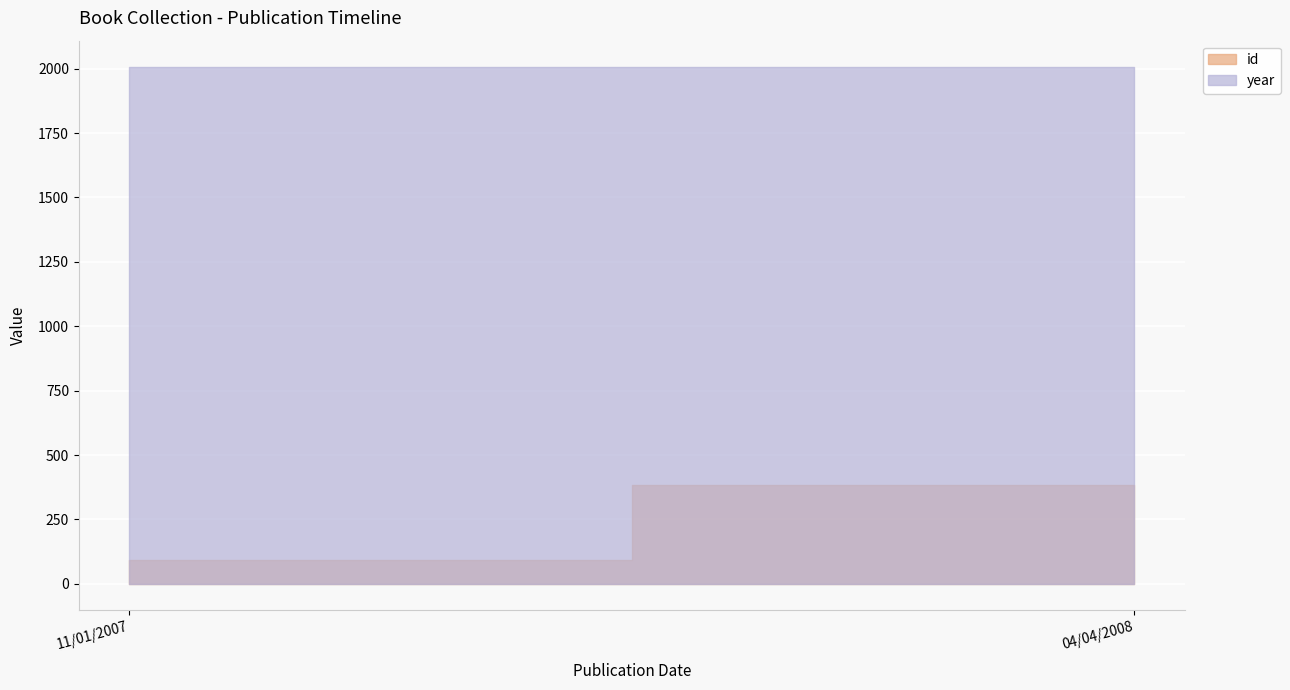

Rank the series at 11/01/2007 from lowest to highest value.

id, year